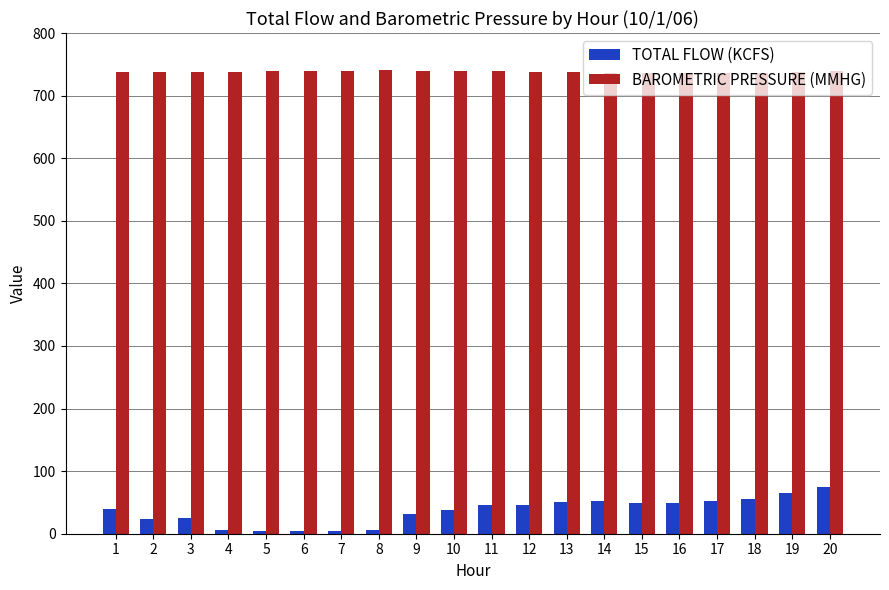

What is the sum of the BAROMETRIC PRESSURE (MMHG) values at 3 and 20?

1476.3